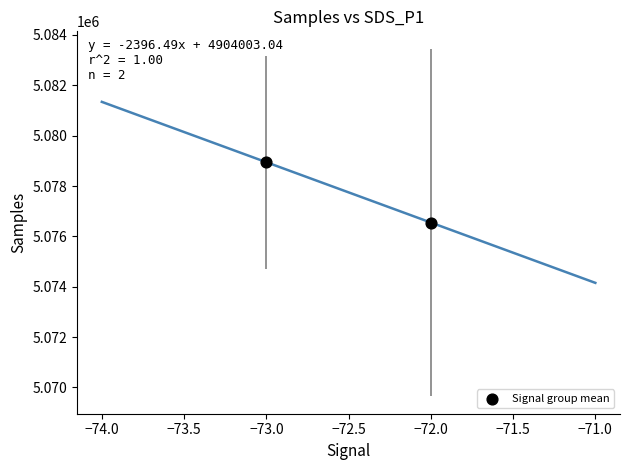

What is the range of Y values (max minus min)?

2396.5